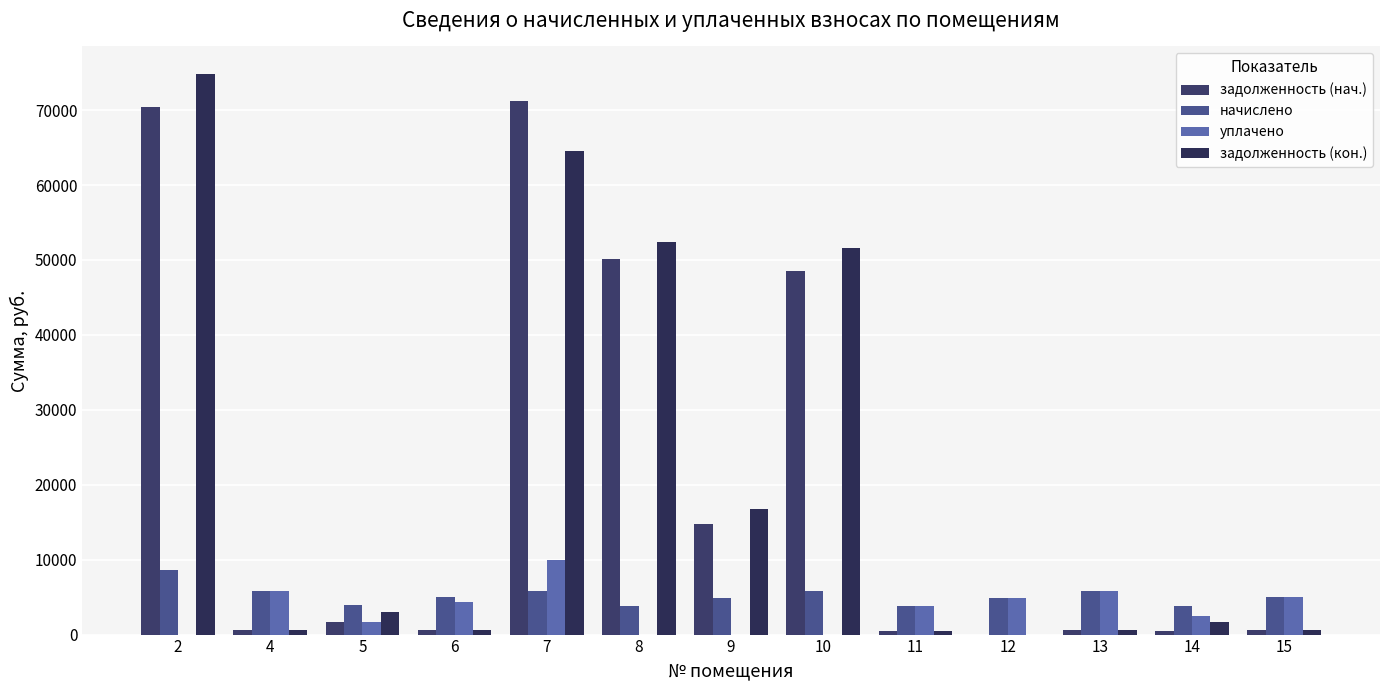

Are the bars horizontal?

No